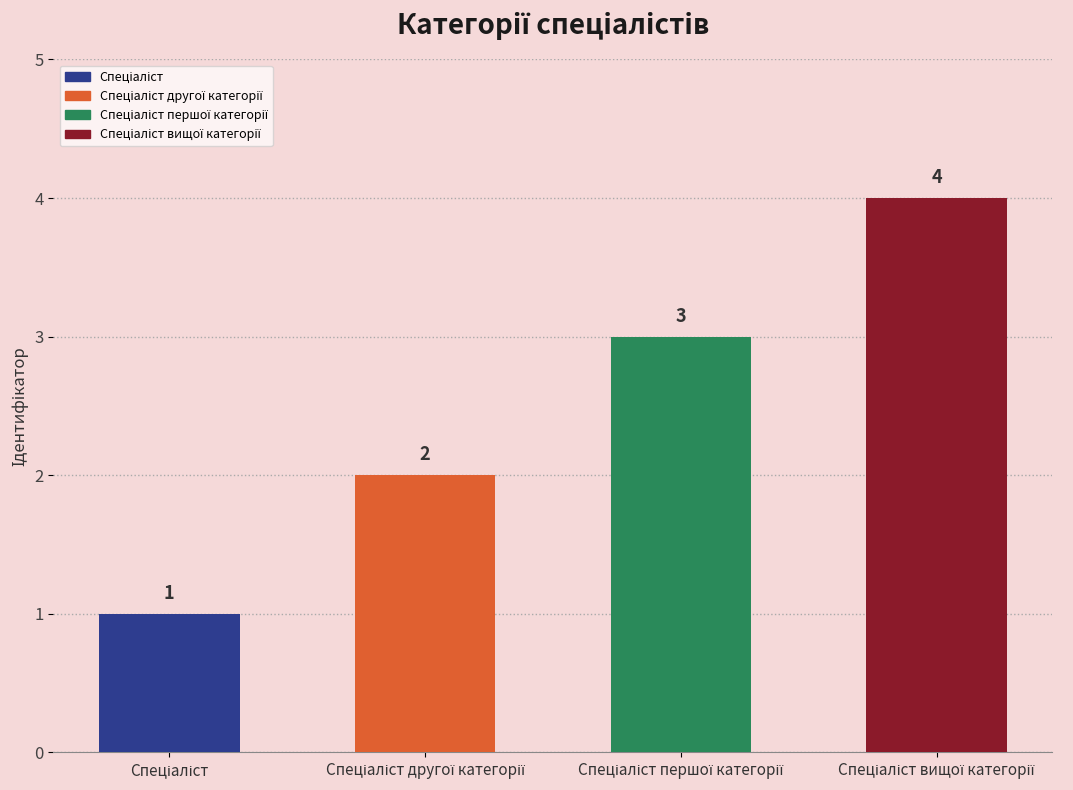

What is the value of the 2nd bar from the left?

2